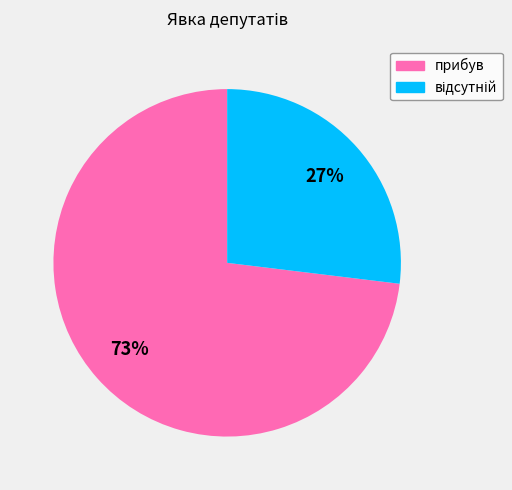

To the nearest percent, what is the average slice percentage?

50%